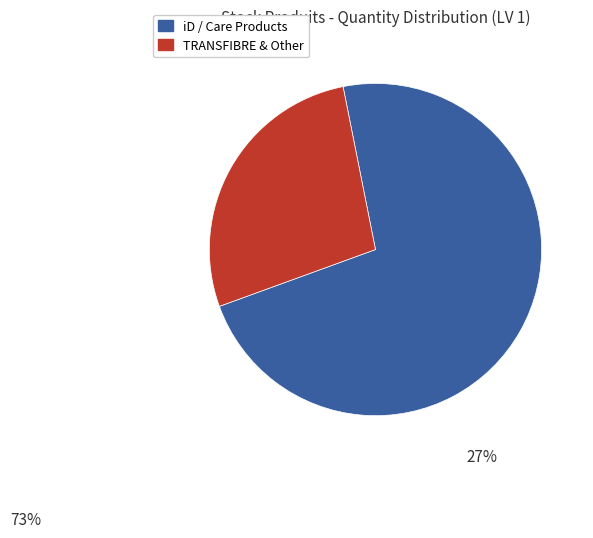

Is there a majority slice in this chart?

Yes